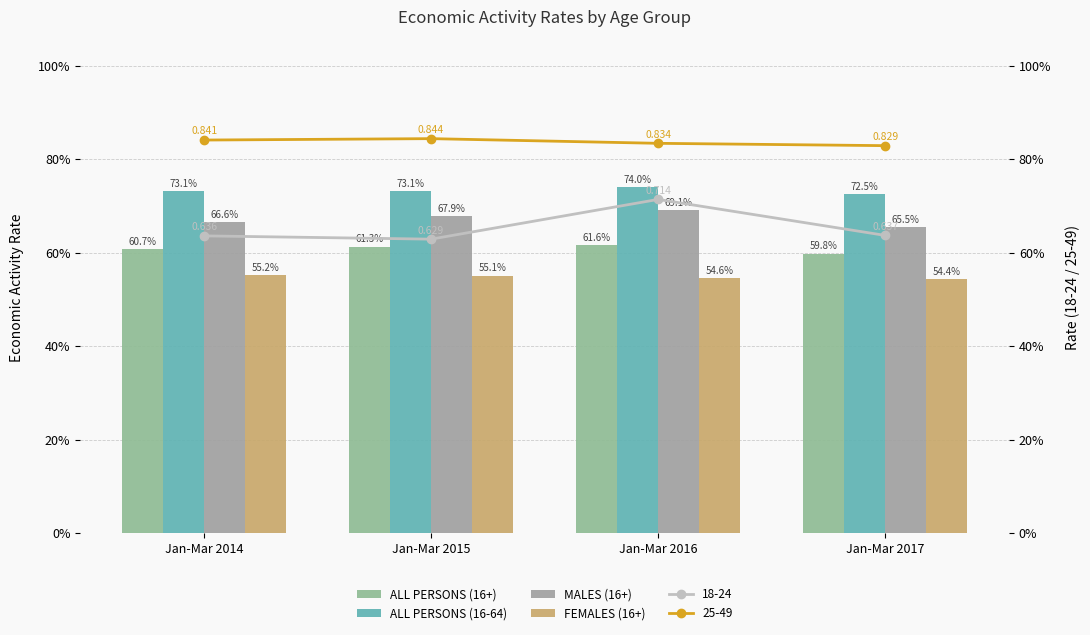

Does the chart contain any negative values?

No